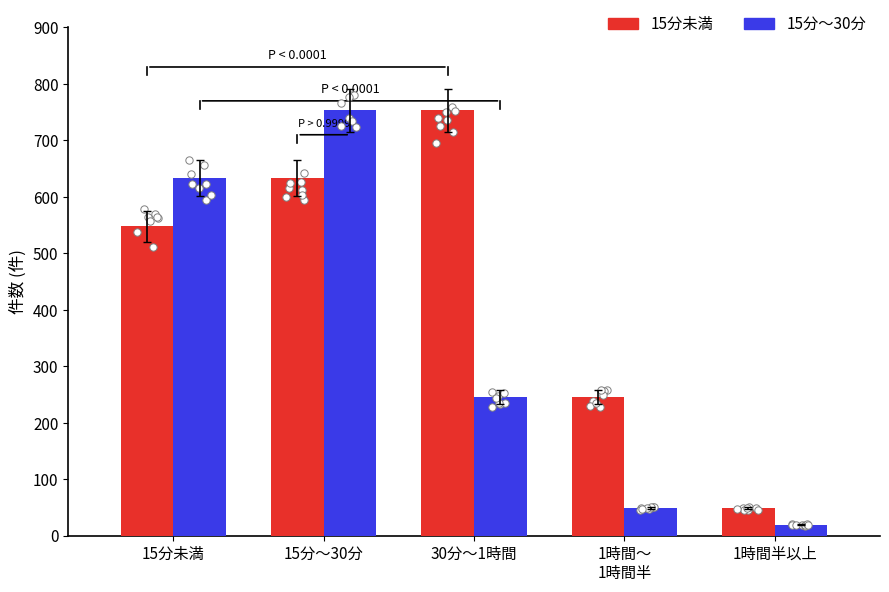

Which series contains the highest Y value?

15分未満